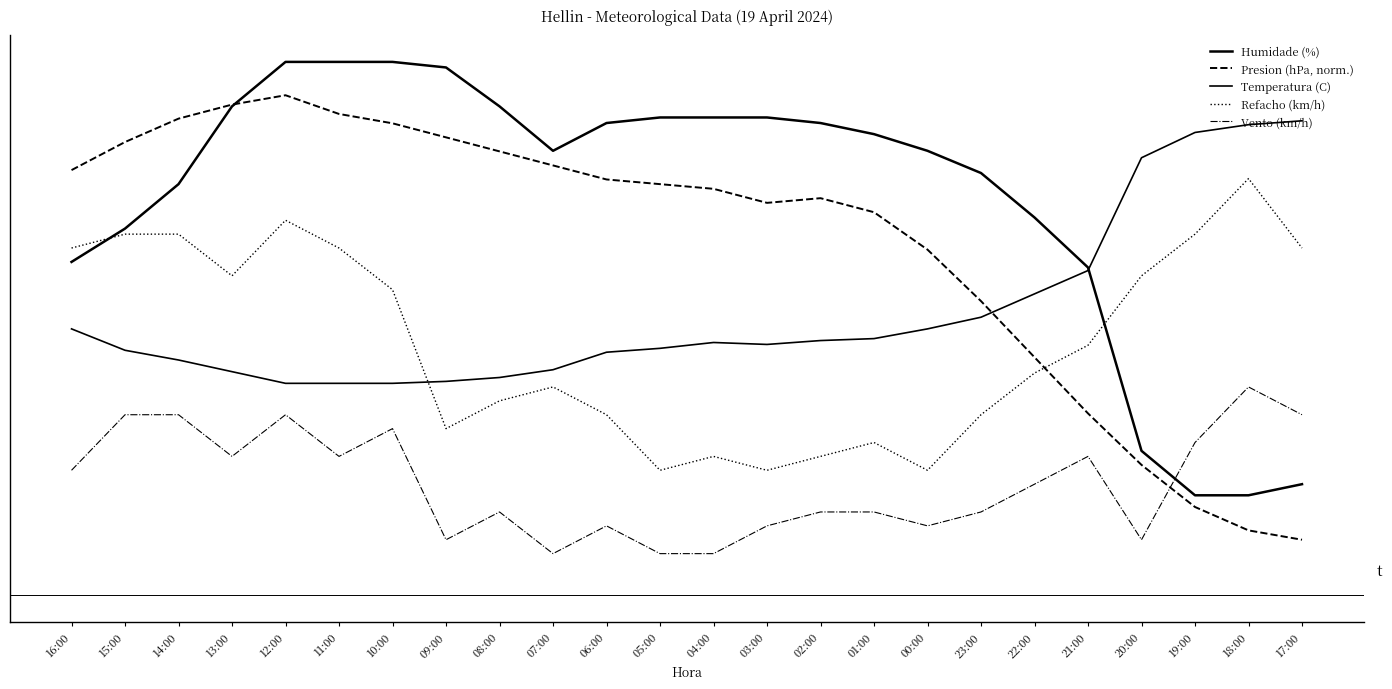

Reading right to left, transcribe all the data shown in this chart.

Humidade (%): 20.0	18.0	18.0	26.0	59.0	68.0	76.0	80.0	83.0	85.0	86.0	86.0	86.0	85.0	80.0	88.0	95.0	96.0	96.0	96.0	88.0	74.0	66.0	60.0
Presion (hPa, norm.): 10.0	11.7	15.9	23.5	32.7	42.8	52.9	62.2	68.9	71.5	70.6	73.2	74.0	74.8	77.4	79.9	82.4	84.9	86.6	90.0	88.3	85.8	81.6	76.5
Temperatura (C): 85.4	84.7	83.3	78.8	58.4	54.2	50.1	47.9	46.2	45.9	45.1	45.5	44.4	43.8	40.6	39.2	38.5	38.1	38.1	38.1	40.2	42.4	44.1	47.9
Refacho (km/h): 62.5	75.0	65.0	57.5	45.0	40.0	32.5	22.5	27.5	25.0	22.5	25.0	22.5	32.5	37.5	35.0	30.0	55.0	62.5	67.5	57.5	65.0	65.0	62.5
Vento (km/h): 32.5	37.5	27.5	10.0	25.0	20.0	15.0	12.5	15.0	15.0	12.5	7.5	7.5	12.5	7.5	15.0	10.0	30.0	25.0	32.5	25.0	32.5	32.5	22.5